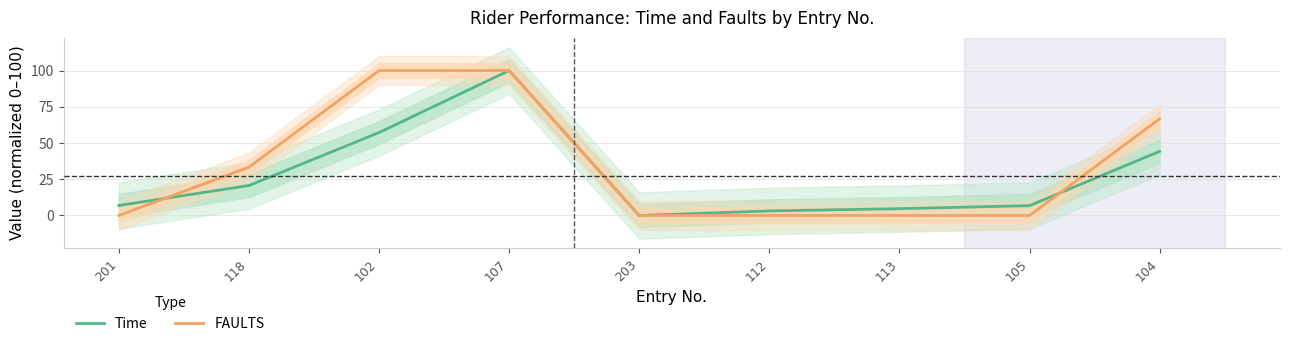

Reading left to right, what are all the values shown in this chart?

Time: 201=6.9	118=20.7	102=57.2	107=100.0	203=0.0	112=3.1	113=4.7	105=6.8	104=44.3
FAULTS: 201=0.0	118=33.3	102=100.0	107=100.0	203=0.0	112=0.0	113=0.0	105=0.0	104=66.7